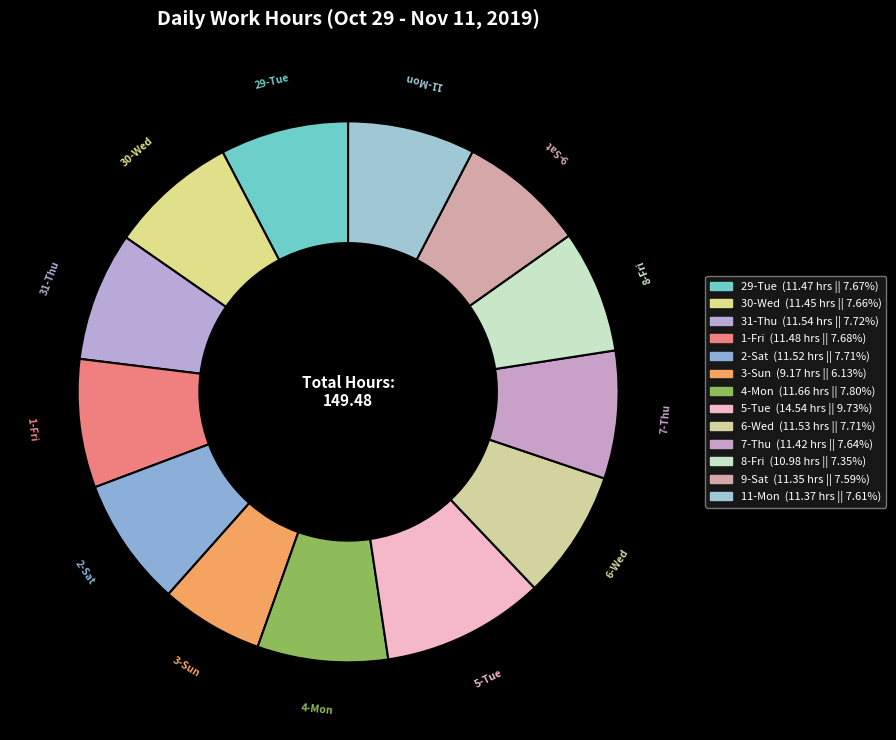

What is the ratio of the value at 30-Wed to the value at 29-Tue?

1.0